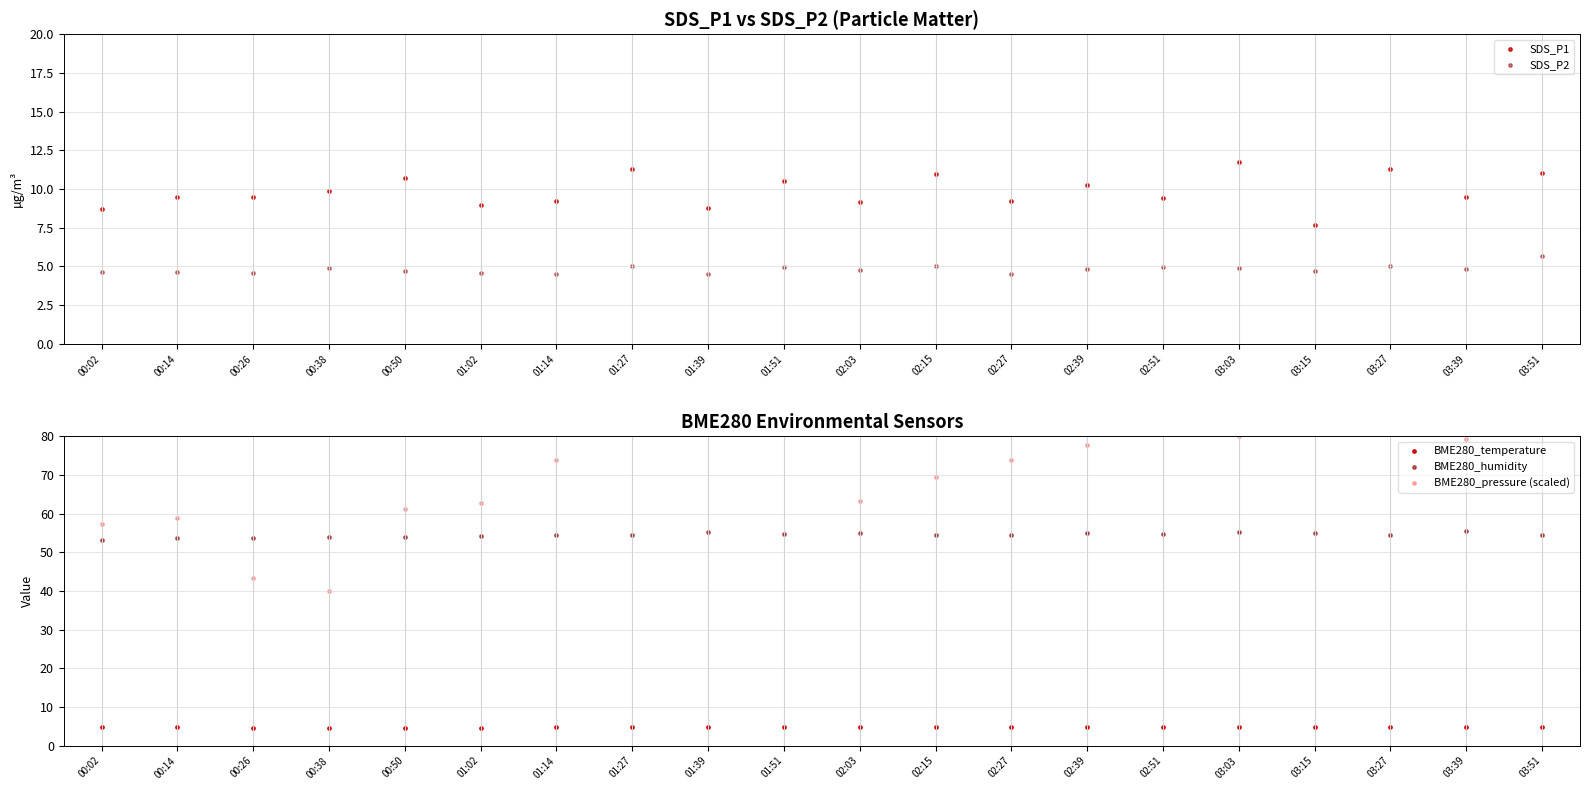

What are all the series names shown in the legend?

SDS_P1, SDS_P2, BME280_temperature, BME280_humidity, BME280_pressure (scaled)